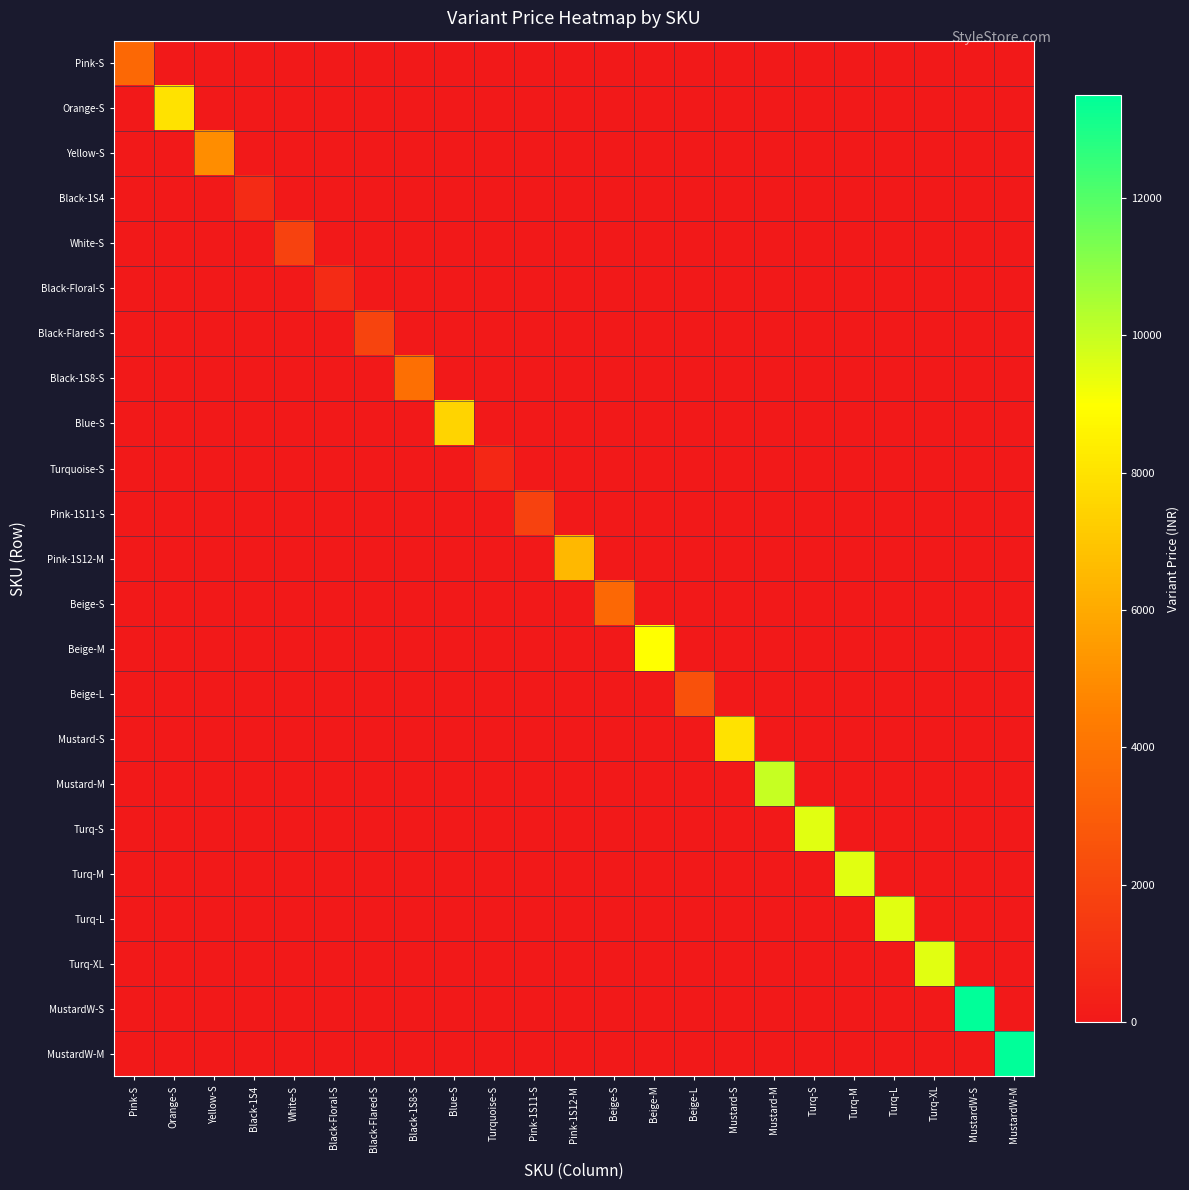

What is the total value across all series at Mustard-S?

8000